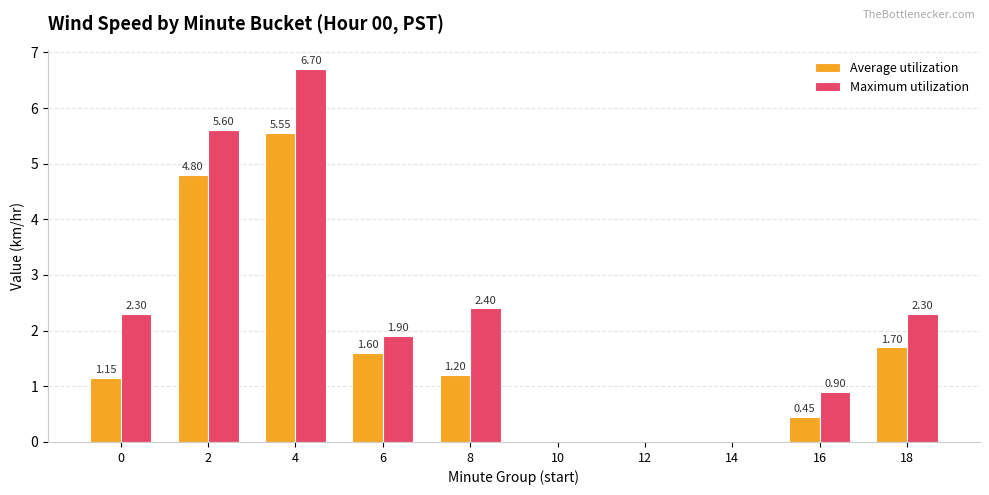

Which series has the largest total across all categories?

Maximum utilization